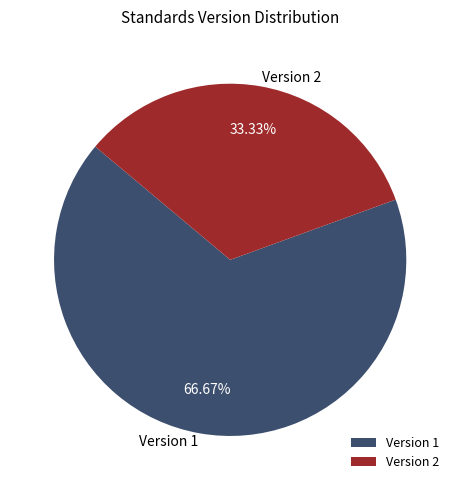

Between Version 2 and Version 1, which is larger?

Version 1